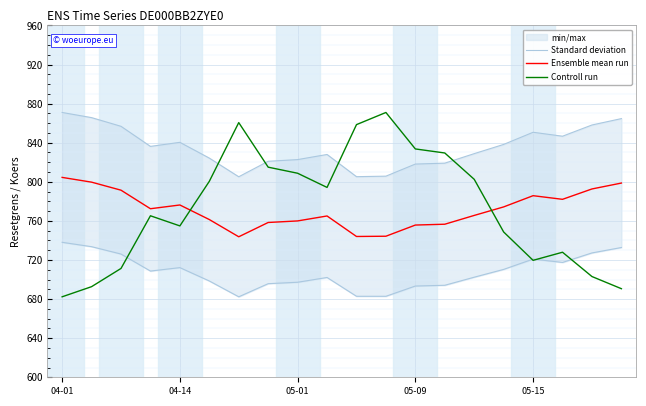

What is the value of the Standard deviation point at the 17th from the left?

850.7